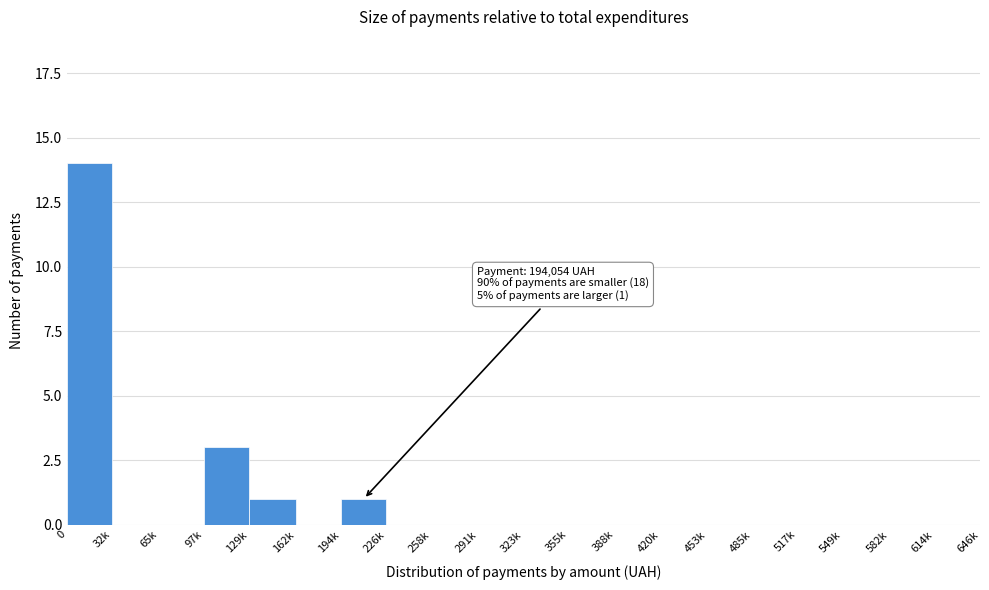

Reading left to right, extract all data points from this chart.

0=14	32k=0	65k=0	97k=3	129k=1	162k=0	194k=1	226k=0	258k=0	291k=0	323k=0	355k=0	388k=0	420k=0	453k=0	485k=0	517k=0	549k=0	582k=0	614k=0